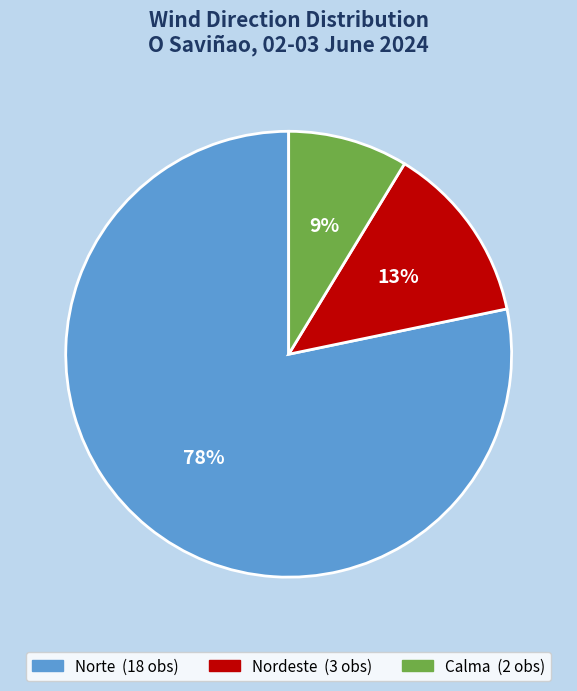

True or false: Nordeste accounts for 4% of the total.

False